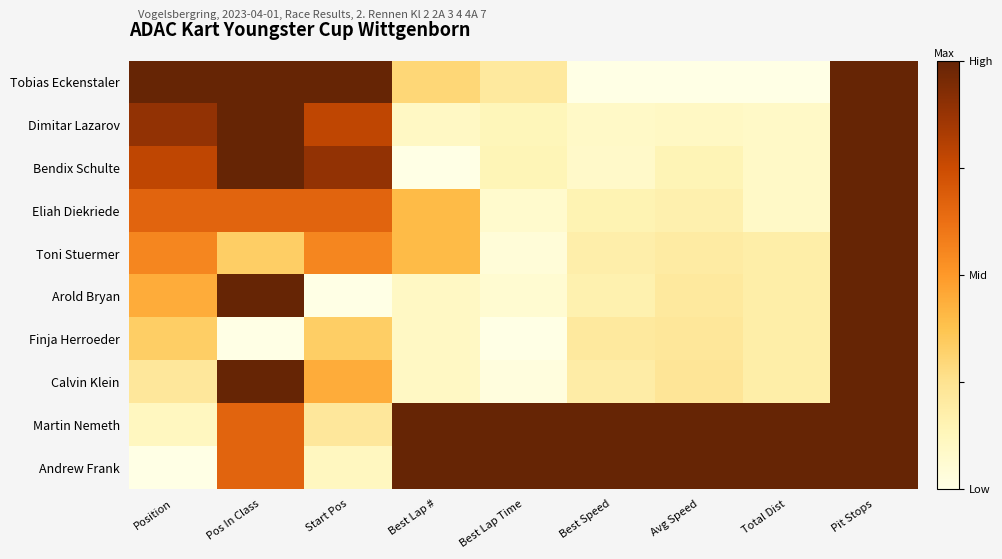

Reading left to right, transcribe all the data shown in this chart.

Tobias Eckenstaler: Position=1.0	Pos In Class=1.0	Start Pos=1.0	Best Lap #=0.3	Best Lap Time=0.2	Best Speed=0.0	Avg Speed=0.0	Total Dist=0.0	Pit Stops=1.0
Dimitar Lazarov: Position=0.9	Pos In Class=1.0	Start Pos=0.8	Best Lap #=0.1	Best Lap Time=0.1	Best Speed=0.1	Avg Speed=0.1	Total Dist=0.1	Pit Stops=1.0
Bendix Schulte: Position=0.8	Pos In Class=1.0	Start Pos=0.9	Best Lap #=0.0	Best Lap Time=0.1	Best Speed=0.1	Avg Speed=0.1	Total Dist=0.1	Pit Stops=1.0
Eliah Diekriede: Position=0.7	Pos In Class=0.7	Start Pos=0.7	Best Lap #=0.4	Best Lap Time=0.1	Best Speed=0.1	Avg Speed=0.2	Total Dist=0.1	Pit Stops=1.0
Toni Stuermer: Position=0.6	Pos In Class=0.3	Start Pos=0.6	Best Lap #=0.4	Best Lap Time=0.0	Best Speed=0.2	Avg Speed=0.2	Total Dist=0.2	Pit Stops=1.0
Arold Bryan: Position=0.4	Pos In Class=1.0	Start Pos=0.0	Best Lap #=0.1	Best Lap Time=0.1	Best Speed=0.2	Avg Speed=0.2	Total Dist=0.2	Pit Stops=1.0
Finja Herroeder: Position=0.3	Pos In Class=0.0	Start Pos=0.3	Best Lap #=0.1	Best Lap Time=0.0	Best Speed=0.2	Avg Speed=0.2	Total Dist=0.2	Pit Stops=1.0
Calvin Klein: Position=0.2	Pos In Class=1.0	Start Pos=0.4	Best Lap #=0.1	Best Lap Time=0.0	Best Speed=0.2	Avg Speed=0.2	Total Dist=0.2	Pit Stops=1.0
Martin Nemeth: Position=0.1	Pos In Class=0.7	Start Pos=0.2	Best Lap #=1.0	Best Lap Time=1.0	Best Speed=1.0	Avg Speed=1.0	Total Dist=1.0	Pit Stops=1.0
Andrew Frank: Position=0.0	Pos In Class=0.7	Start Pos=0.1	Best Lap #=1.0	Best Lap Time=1.0	Best Speed=1.0	Avg Speed=1.0	Total Dist=1.0	Pit Stops=1.0